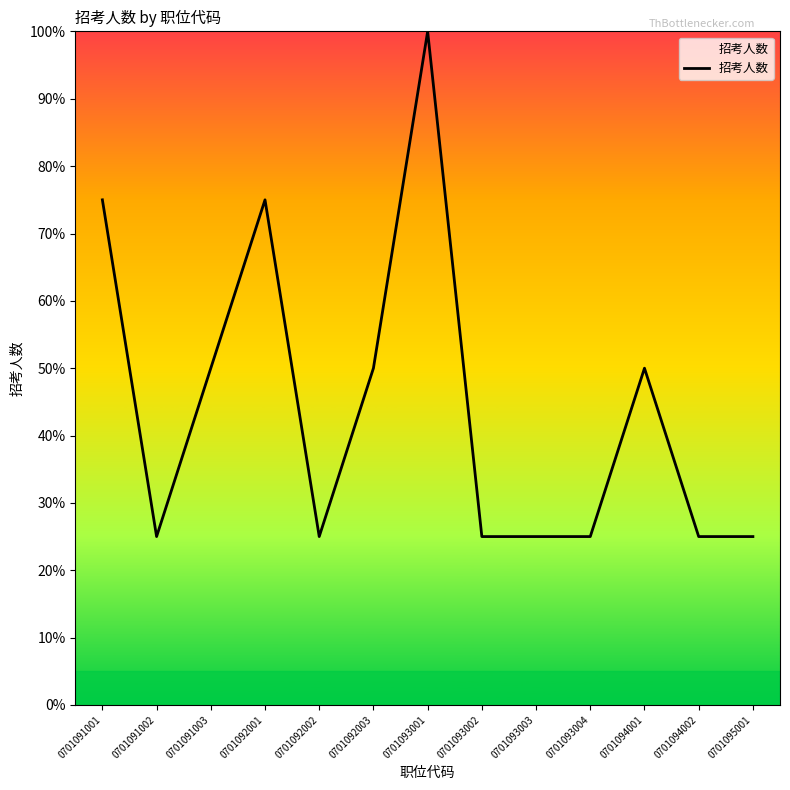

What is the approximate value at 0701091001?

75